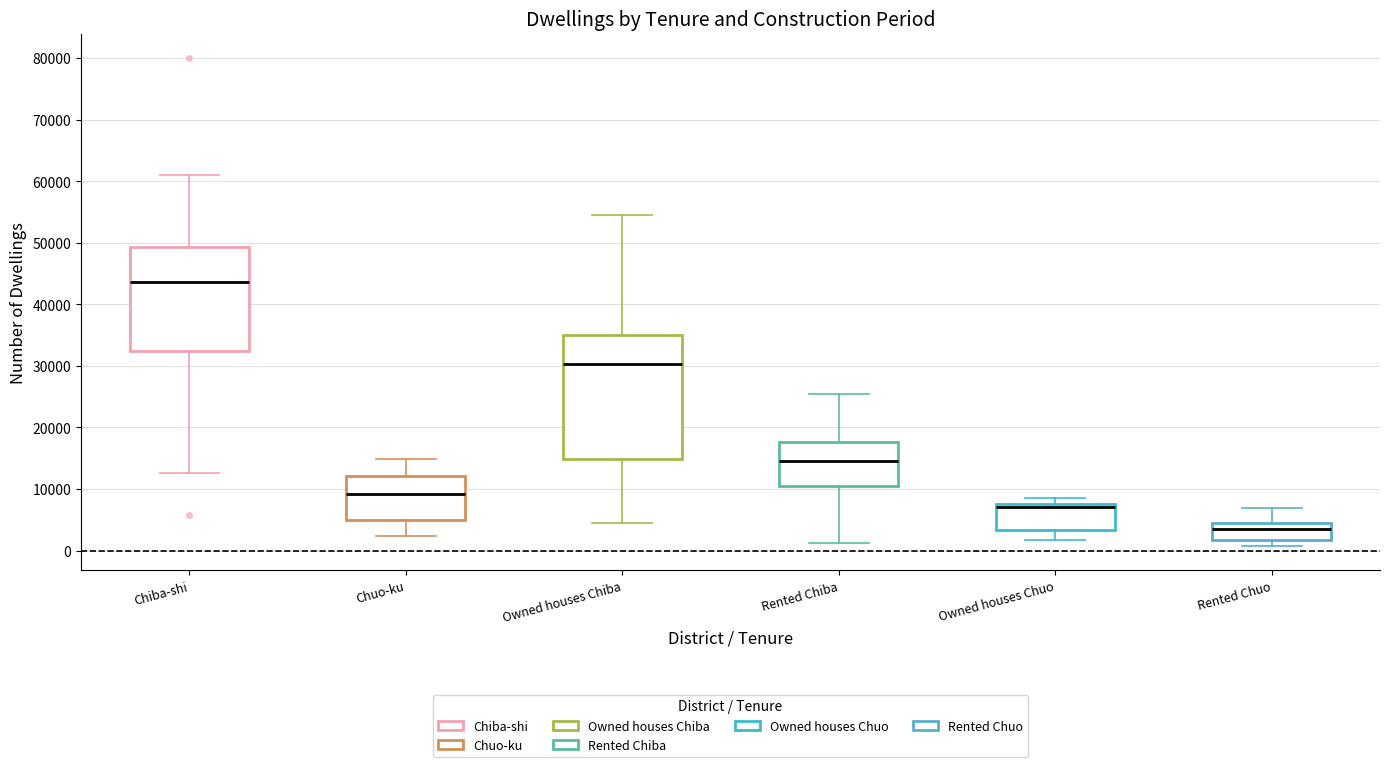

Reading left to right, transcribe this box plot: for each box, give where its median line is, the range the box spans, and where its two whiskers end, as read against the y-axis. The values are not printed on the chart, so give them approximately, as read against the axis.

Chiba-shi: median 44000, box 32000 to 49000, whiskers 13000 to 61000
Chuo-ku: median 9000, box 5000 to 12000, whiskers 2000 to 15000
Owned houses Chiba: median 30000, box 15000 to 35000, whiskers 4000 to 55000
Rented Chiba: median 15000, box 10000 to 18000, whiskers 1000 to 25000
Owned houses Chuo: median 7000, box 3000 to 8000, whiskers 2000 to 9000
Rented Chuo: median 4000, box 2000 to 5000, whiskers 1000 to 7000